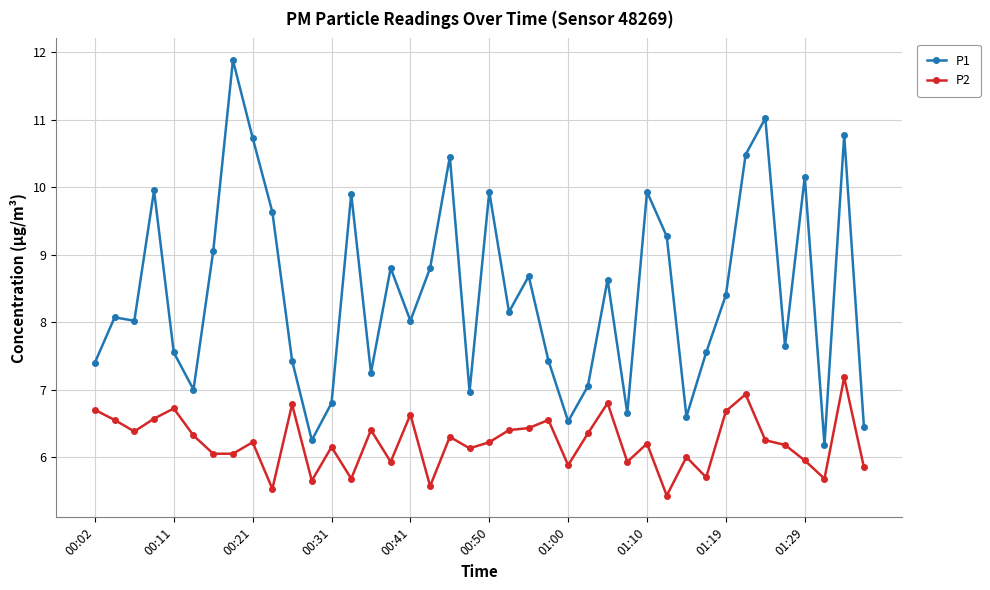

What is the difference between the maximum and second lowest values in the P1 series?

5.6